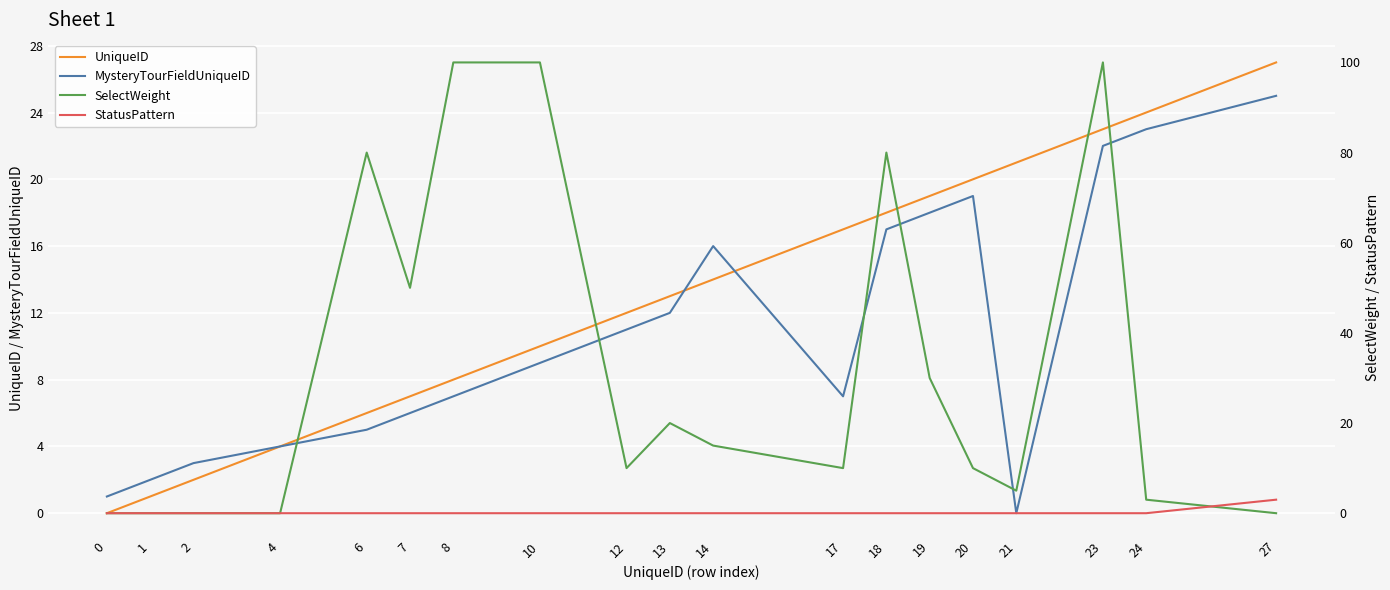

How many interior local peaks does the MysteryTourFieldUniqueID series have?

2